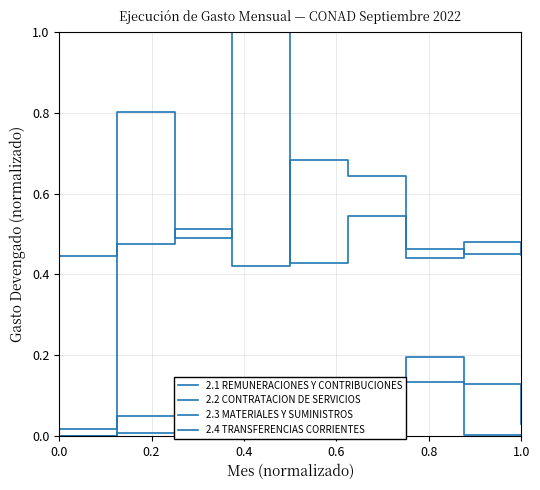

Where is the first local minimum for 2.2 CONTRATACION DE SERVICIOS?

0.8